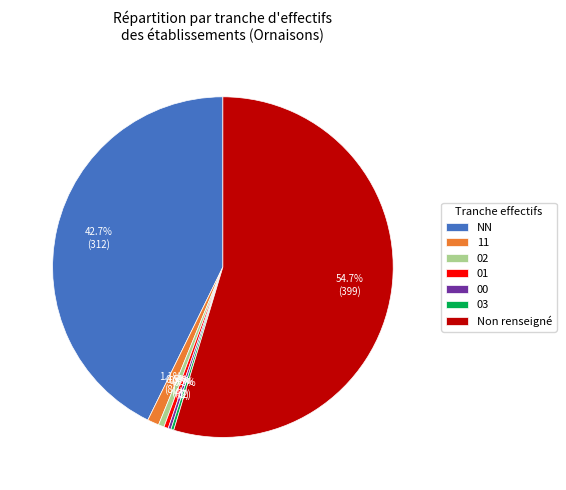

What is the largest slice in the pie chart?

Non renseigné